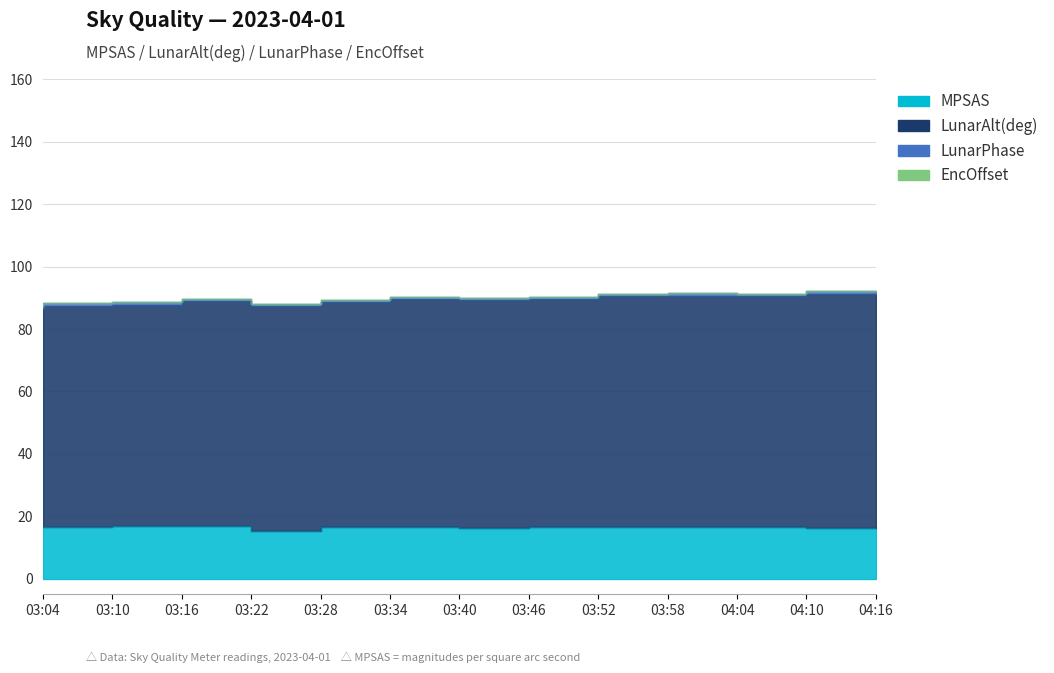

What are all the series names shown in the legend?

MPSAS, LunarAlt(deg), LunarPhase, EncOffset